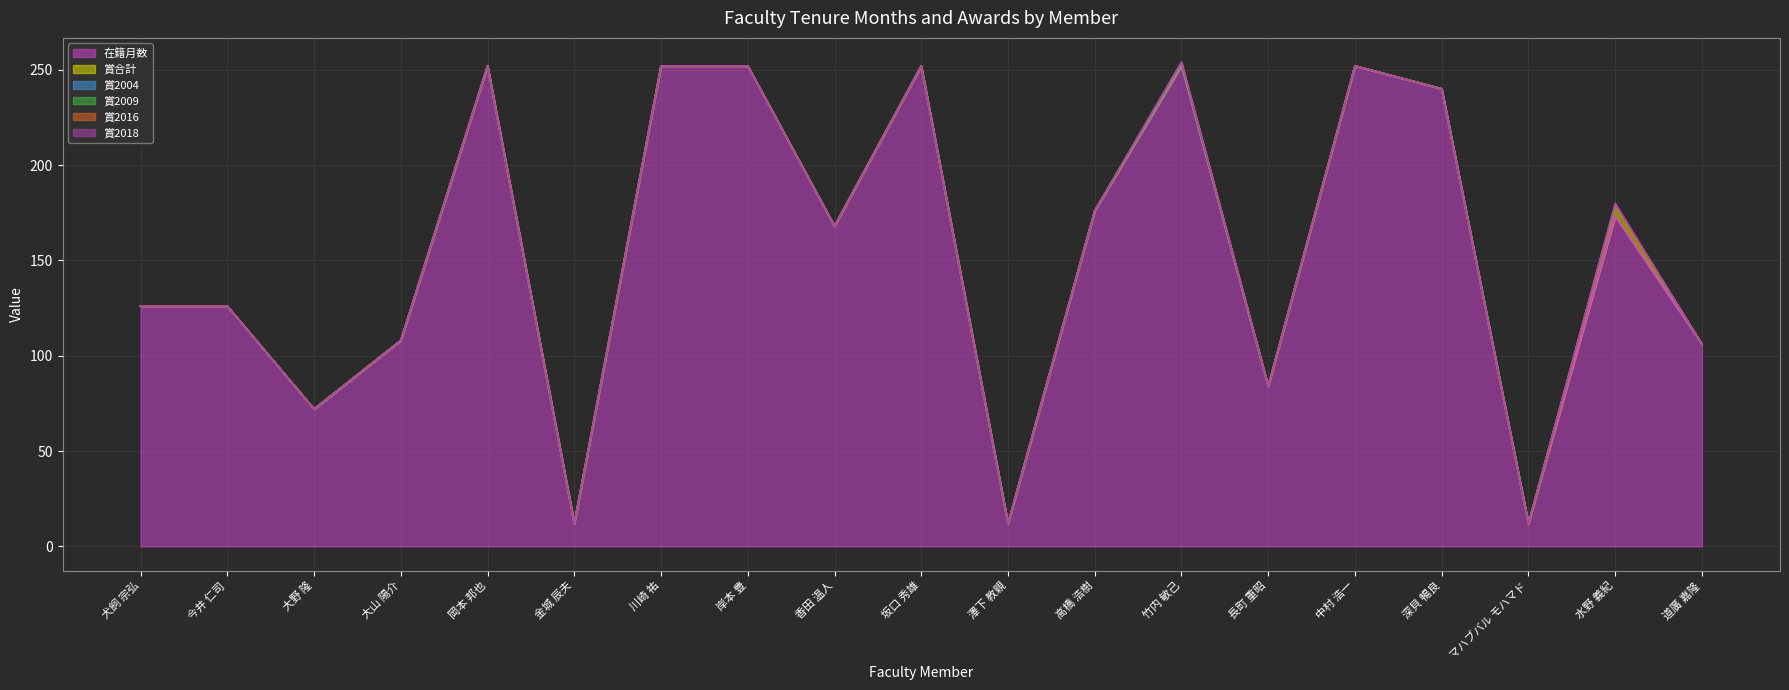

List the labels in order of 賞2016 value, largest first.

竹内 敏己, 犬飼 宗弘, 今井 仁司, 大野 隆, 大山 陽介, 岡本 邦也, 金城 辰夫, 川崎 祐, 岸本 豊, 香田 温人, 坂口 秀雄, 澤下 教親, 高橋 浩樹, 長町 重昭, 中村 浩一, 深貝 暢良, マハブバル モハマド, 水野 義紀, 道廣 嘉隆